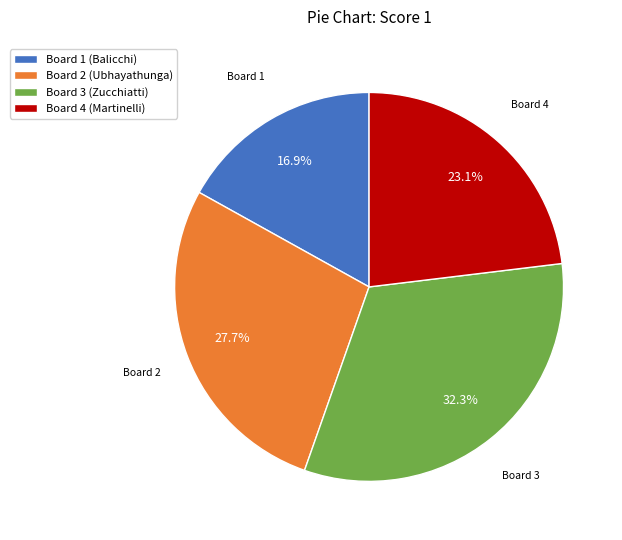

The Board 4 slice represents 23% of the pie. True or false?

True